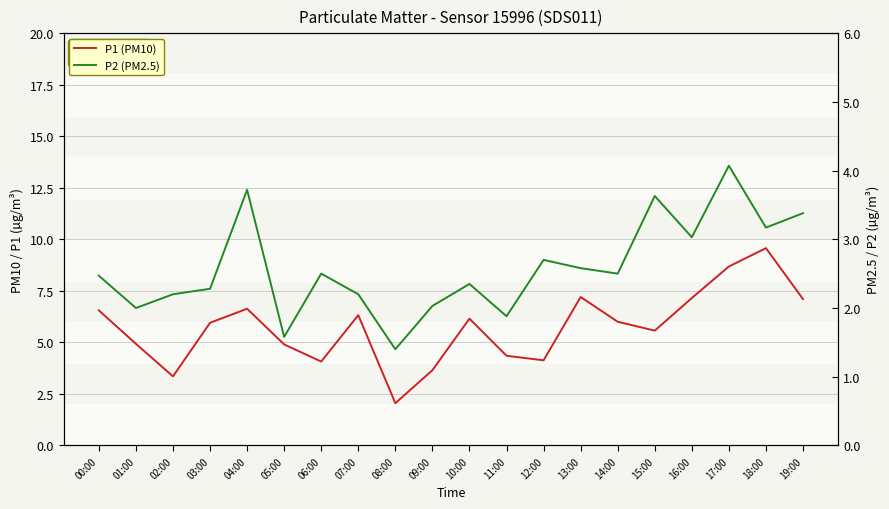

Where is the first local minimum for P1?

02:00